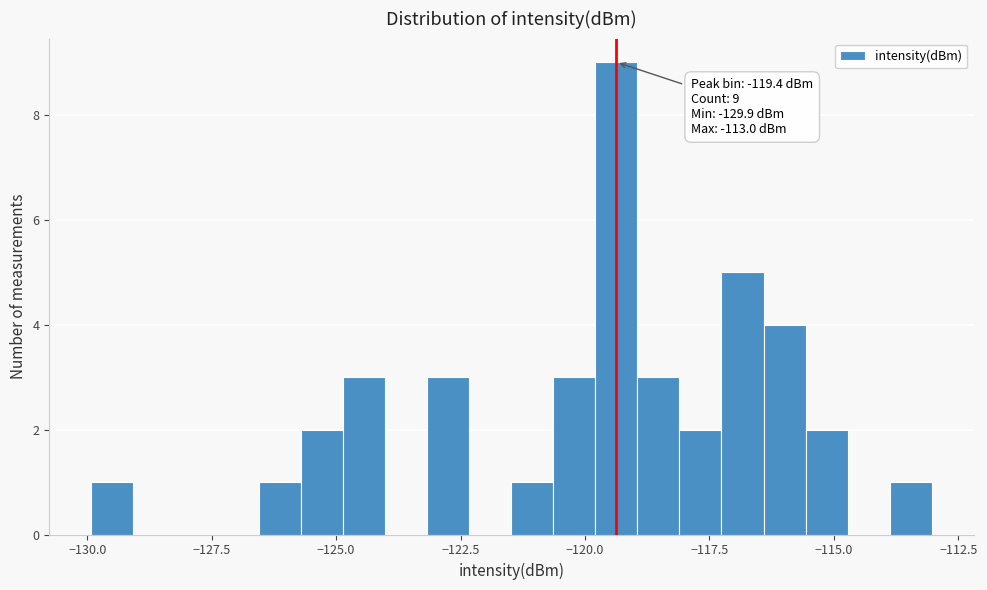

Read against the x-axis, roughly where is the centre of the tallest bar?

-119.5